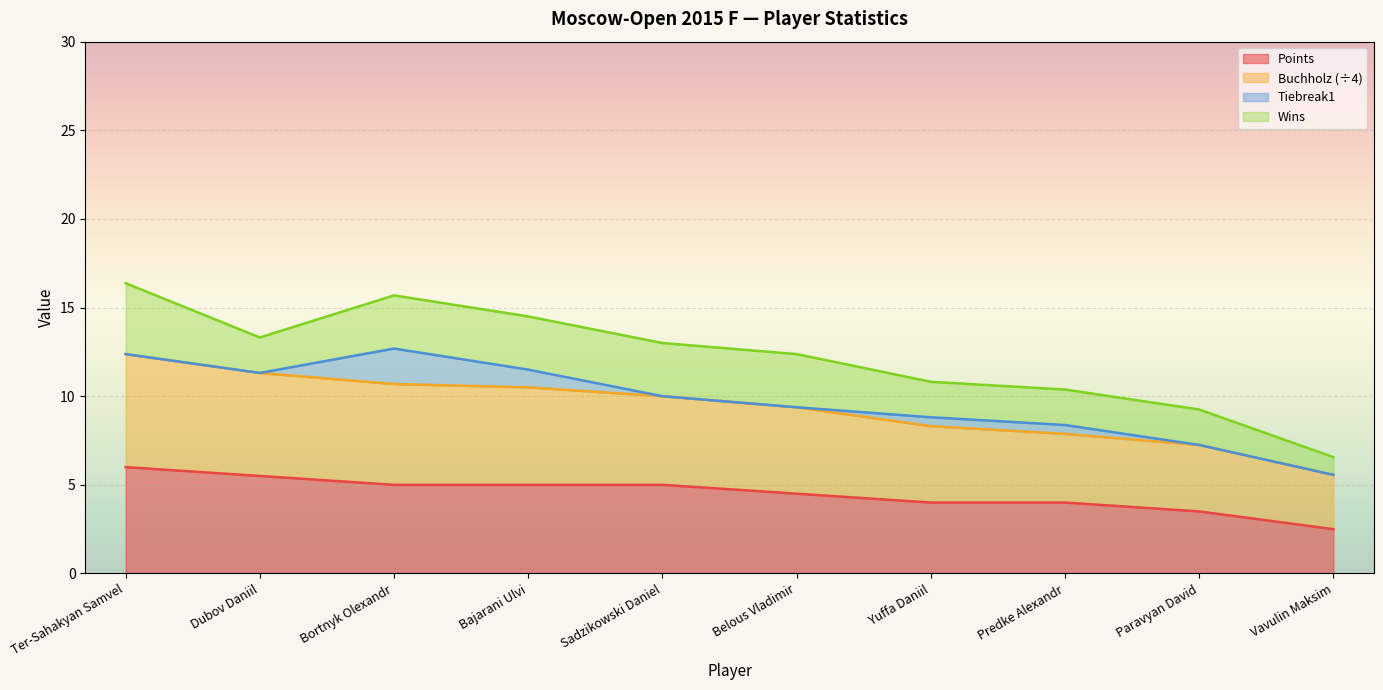

True or false: Points and Buchholz cross at least once.

False